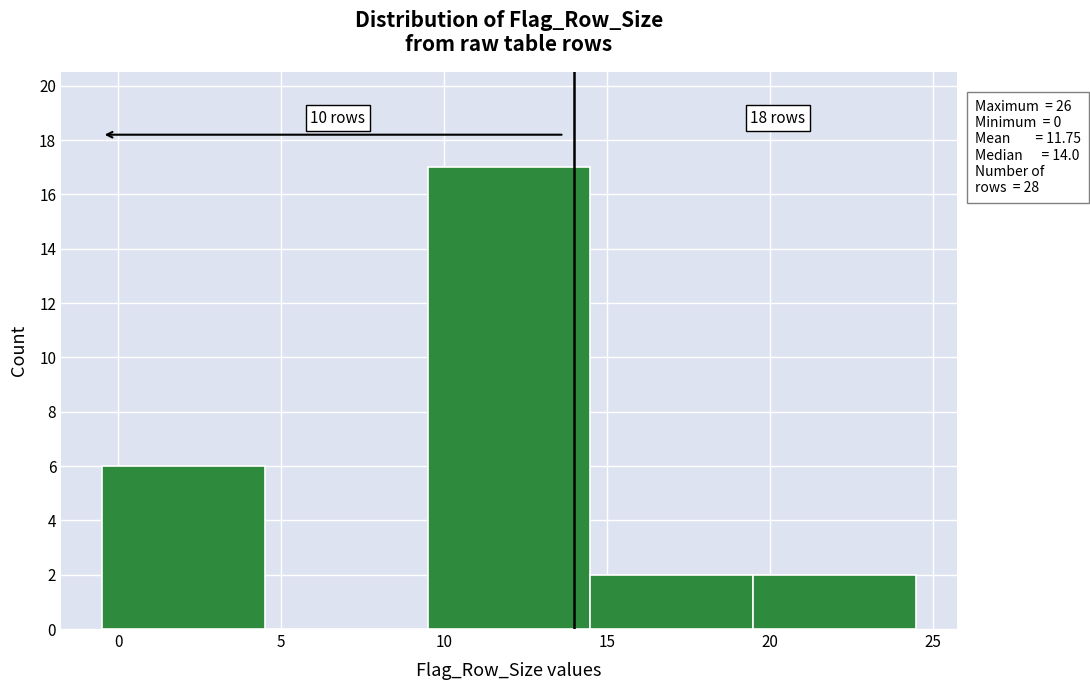

Which range on the x-axis has the tallest bar?

9.5 to 14.5